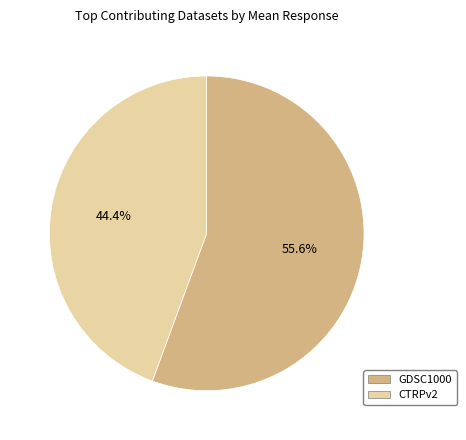

Between CTRPv2 and GDSC1000, which is larger?

GDSC1000